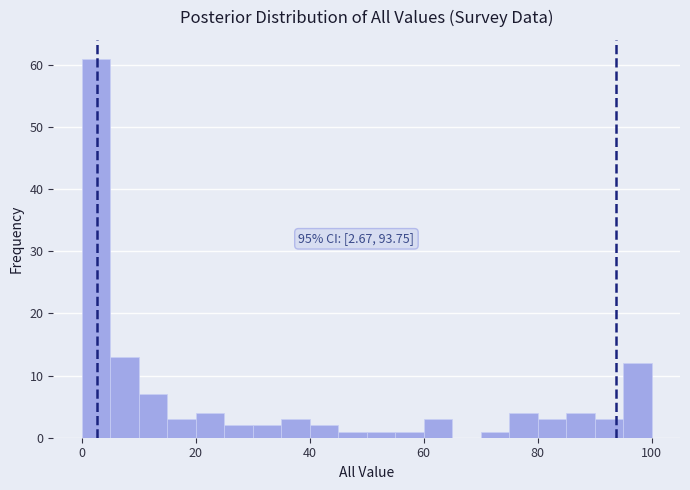

Around what value on the x-axis is the tallest bar? Give the approximate position of its centre, as read against the axis.

2